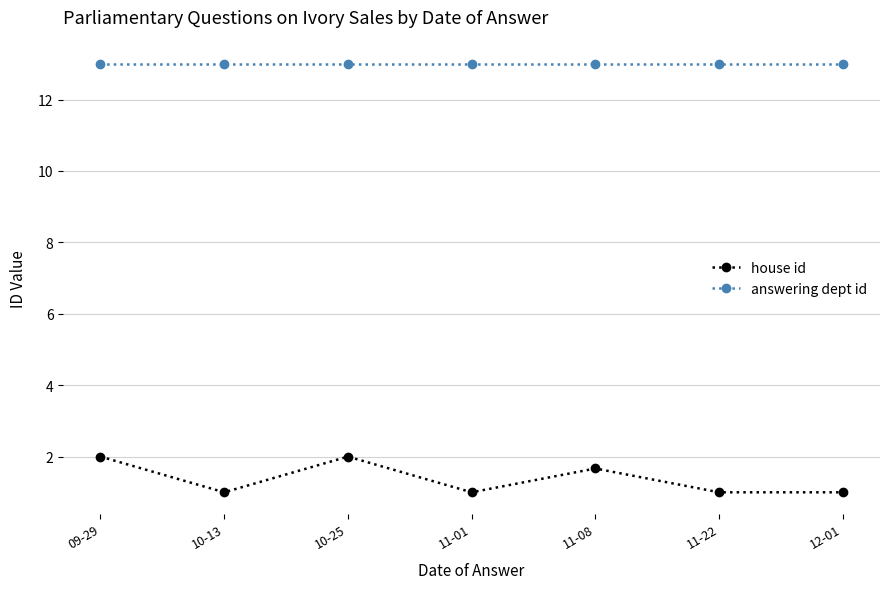

Where is the first local maximum for house id?

10-25